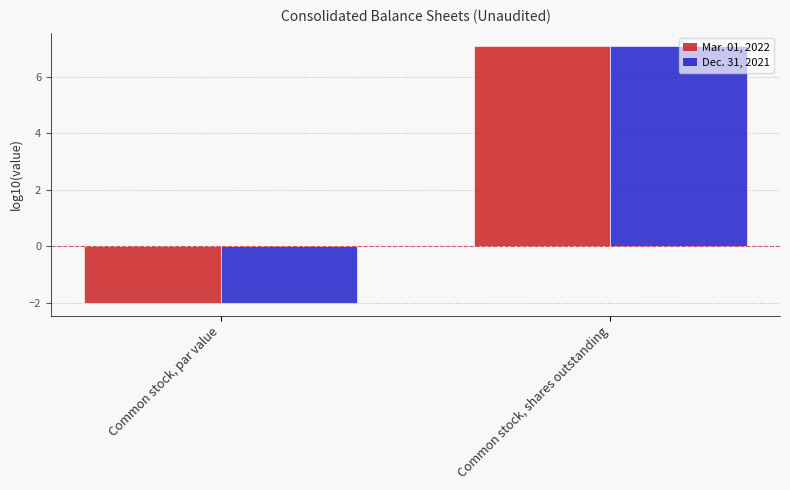

What is the difference between the maximum and minimum values in the Dec. 31, 2021 series?

9.1